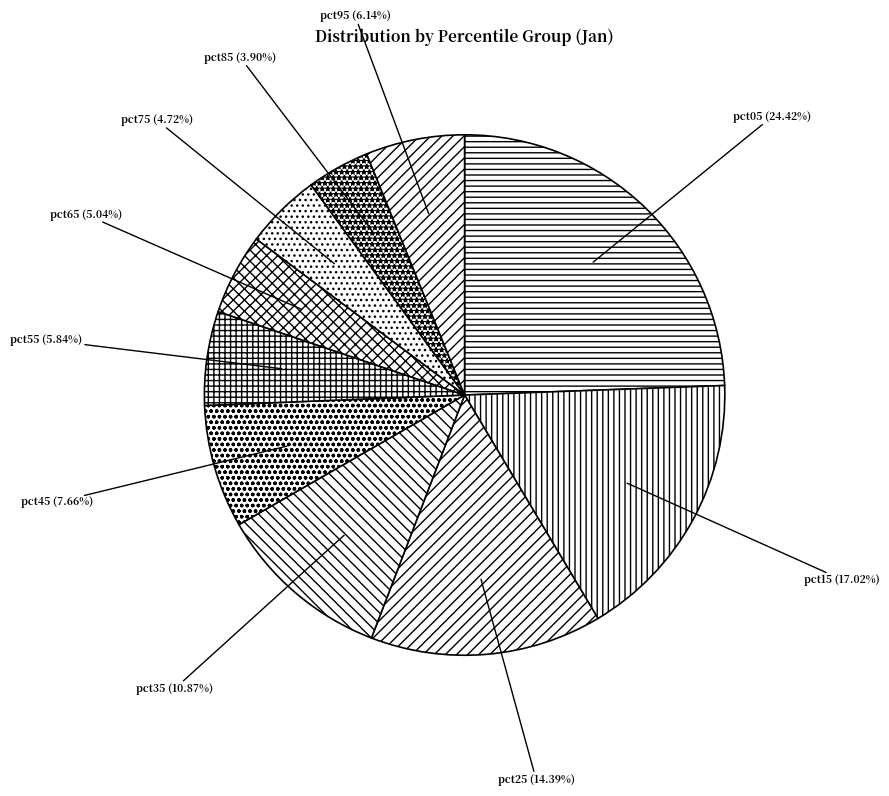

How many slices are in this pie chart?

10